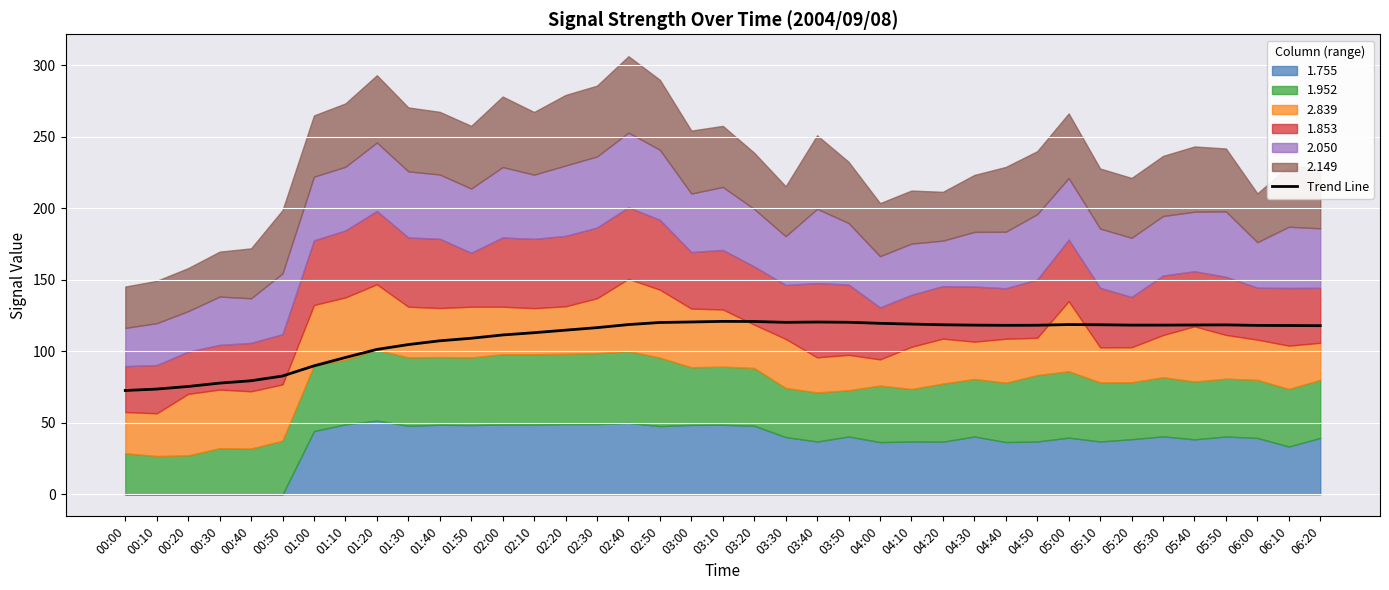

Which label corresponds to the smallest value in the chart?

00:00